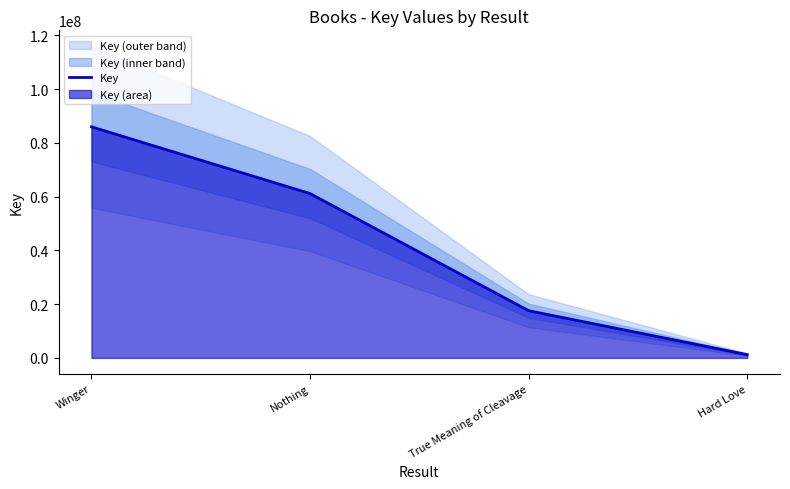

Which has a higher value, True Meaning of Cleavage or Nothing?

Nothing